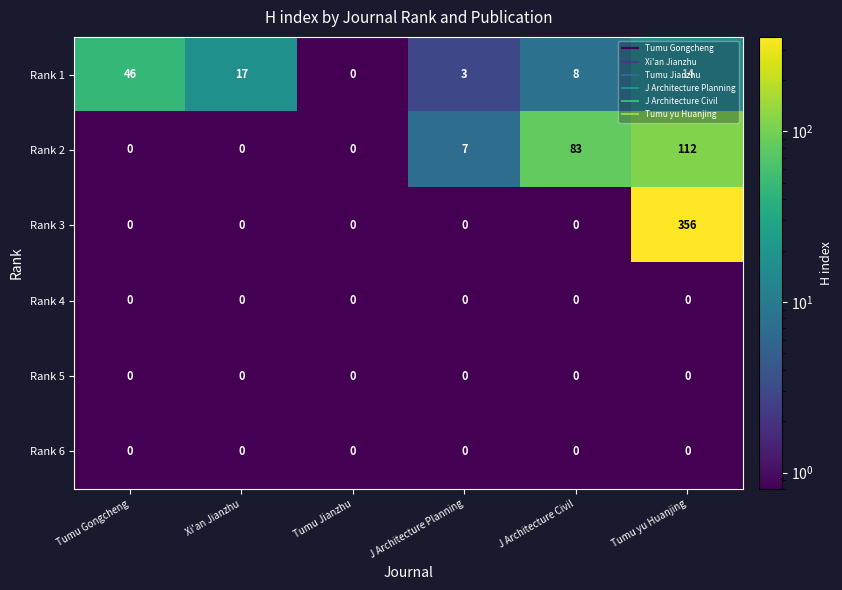

Between Tumu Gongcheng and Tumu Jianzhu, which series saw the biggest shift?

Rank 1